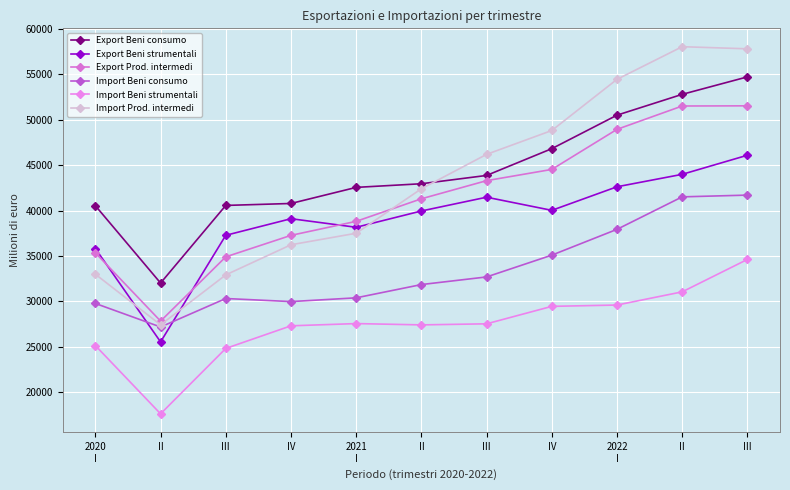

How many distinct data groups are displayed?

6